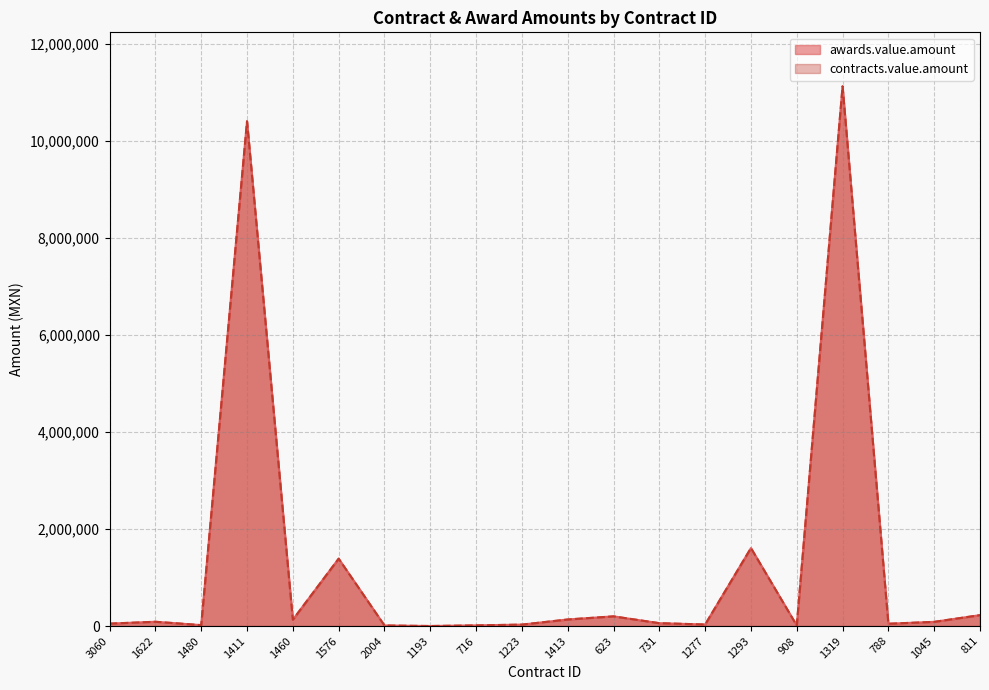

Where is the first local maximum for awards.value.amount?

1622